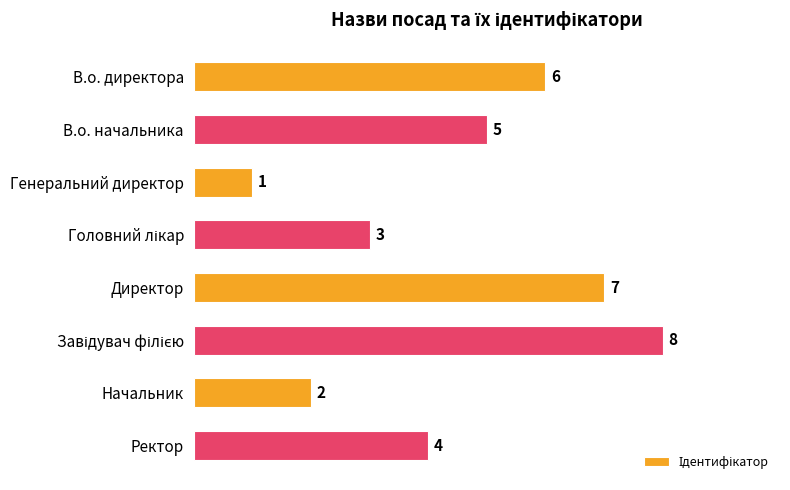

Are the bars grouped side by side (vs. stacked)?

No